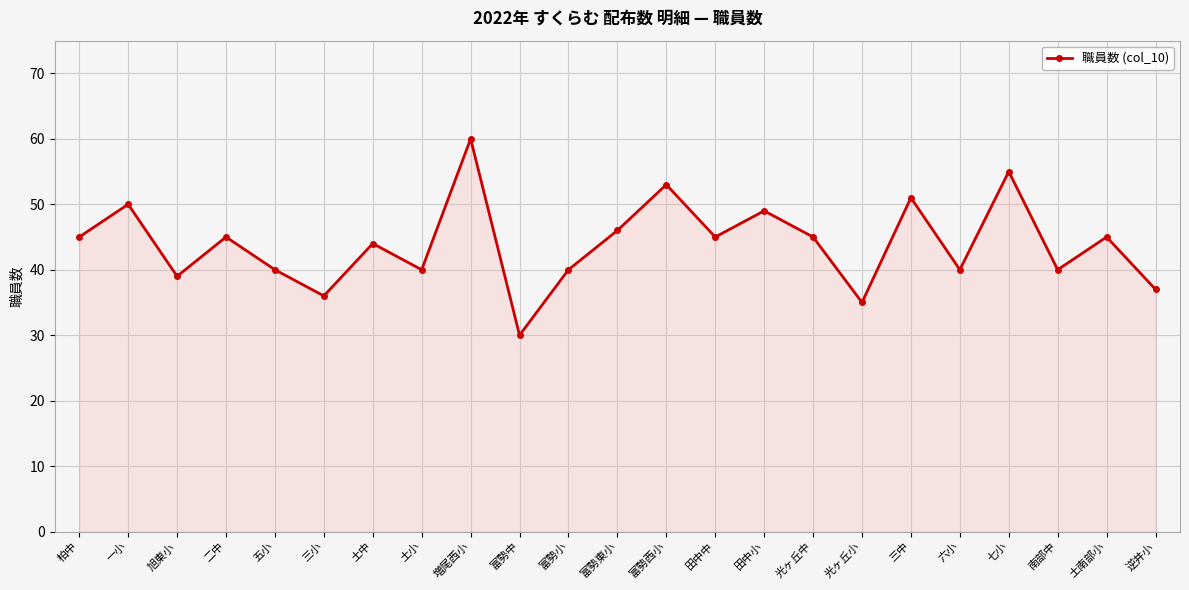

How many interior local valleys (lower than both neighbors) does the data have?

8